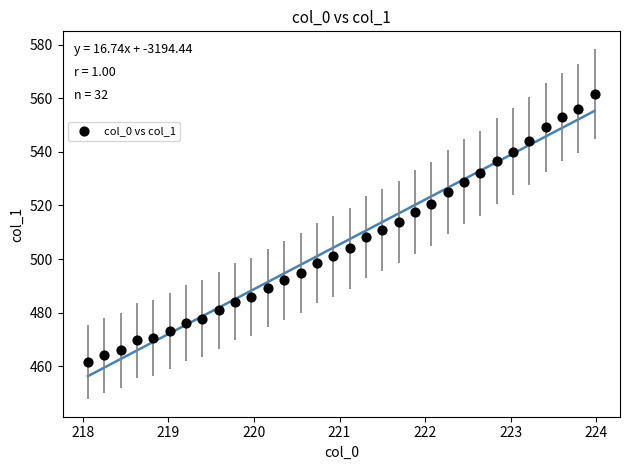

What is the range of X values (max minus min)?

5.9